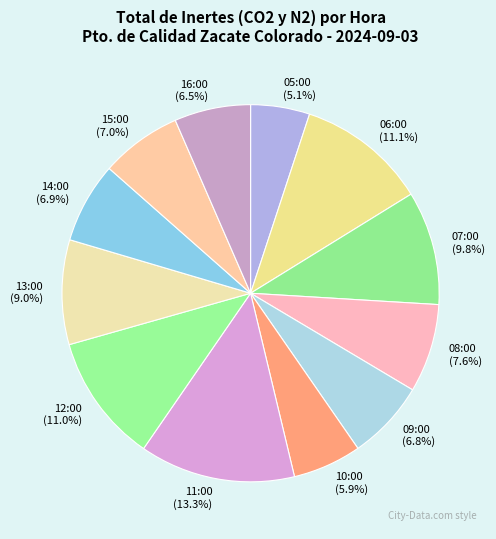

To the nearest percent, what is the average slice percentage?

8%